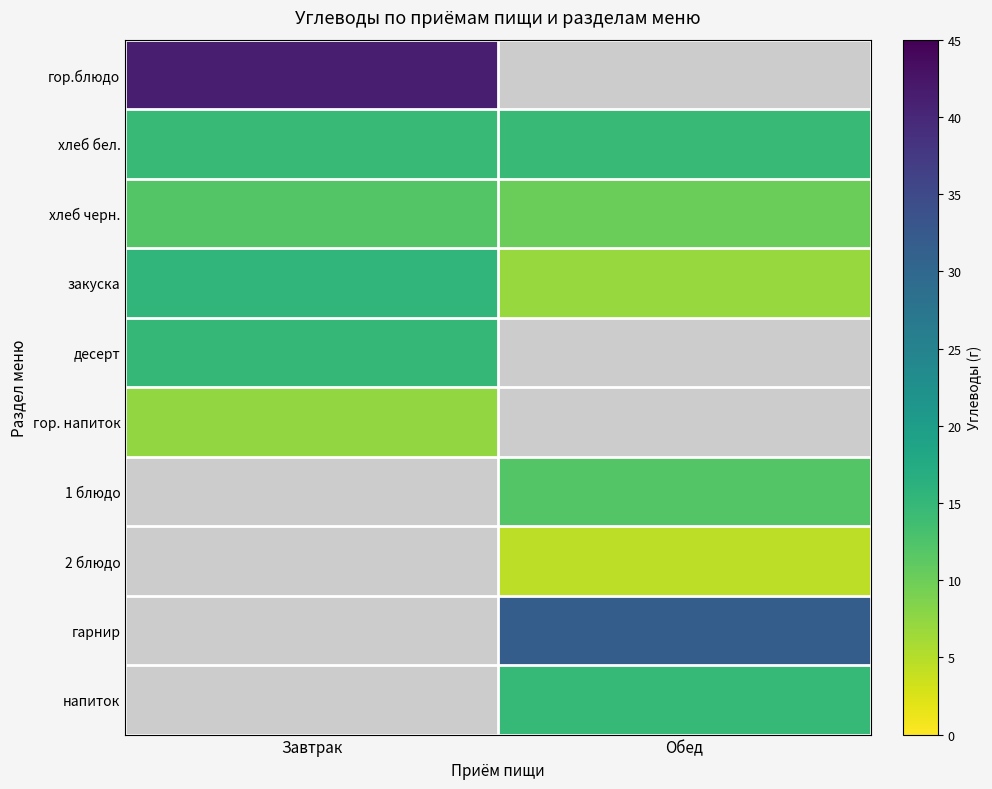

Which label corresponds to the largest value in the chart?

Завтрак